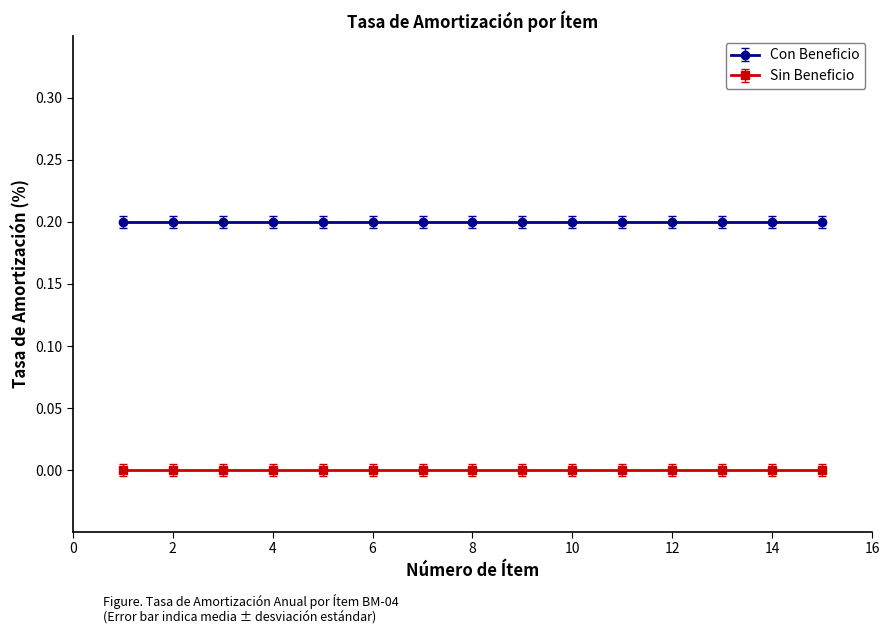

Rank the series by their maximum value, from highest to lowest.

Con Beneficio, Sin Beneficio